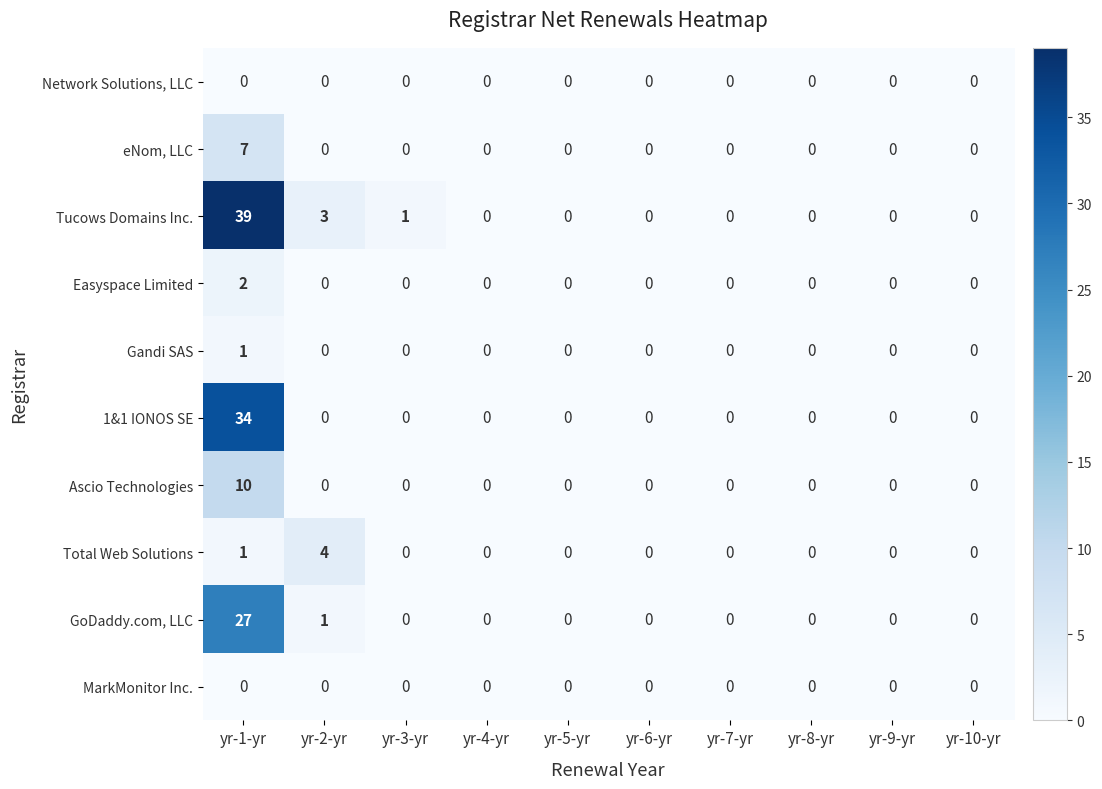

Which category has the highest value across all series?

yr-1-yr